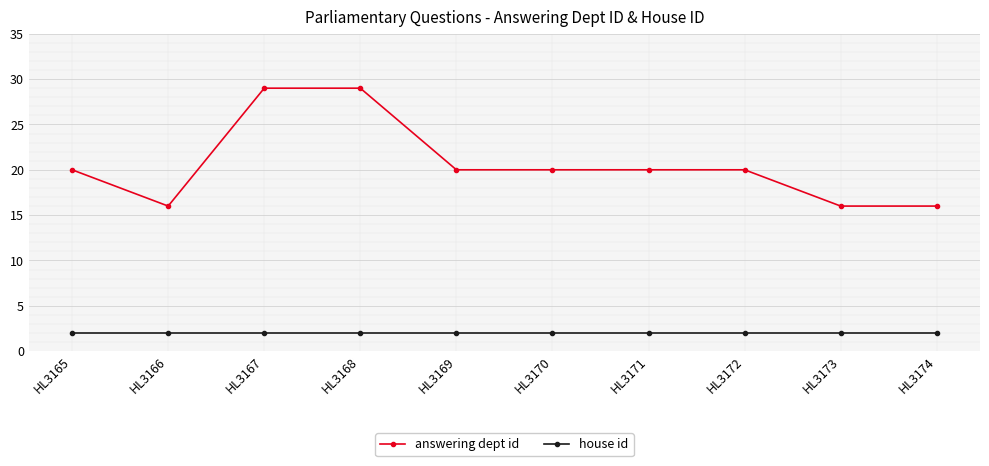

Which series has the largest total across all categories?

answering dept id